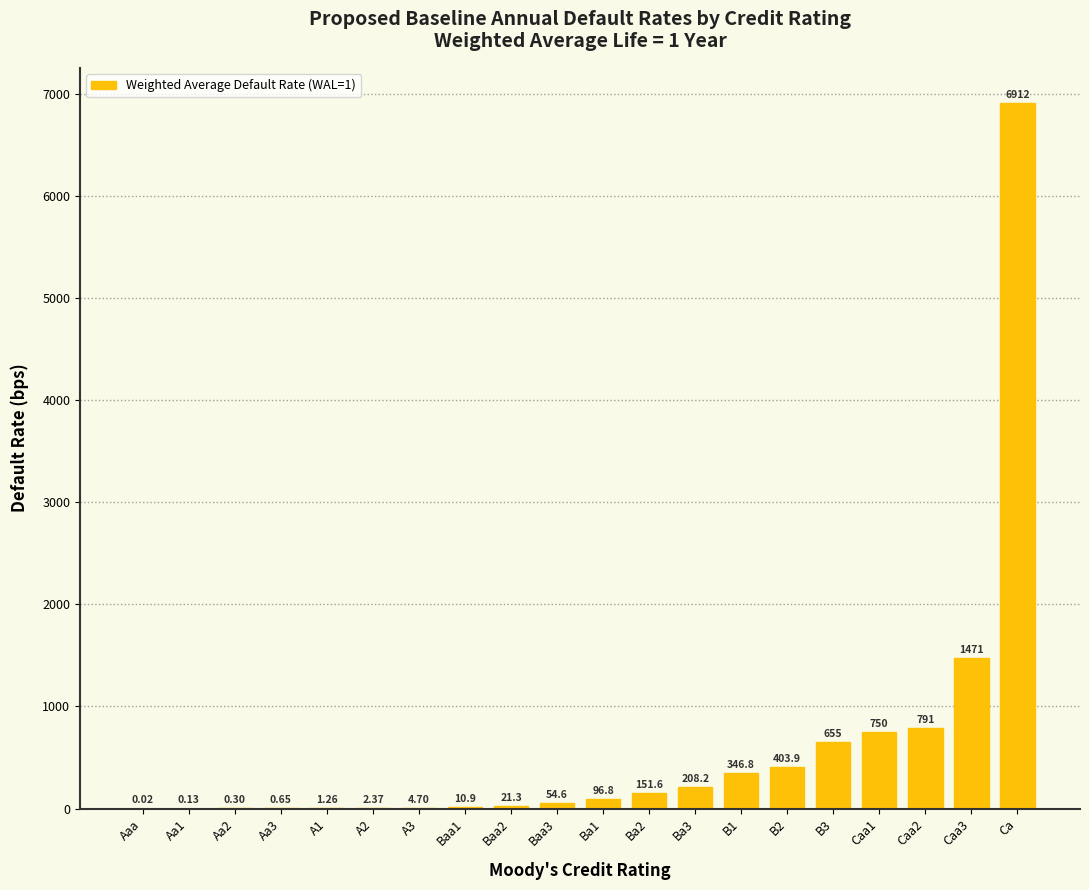

What is the sum of the values at Caa3 and Ba2?

1622.9